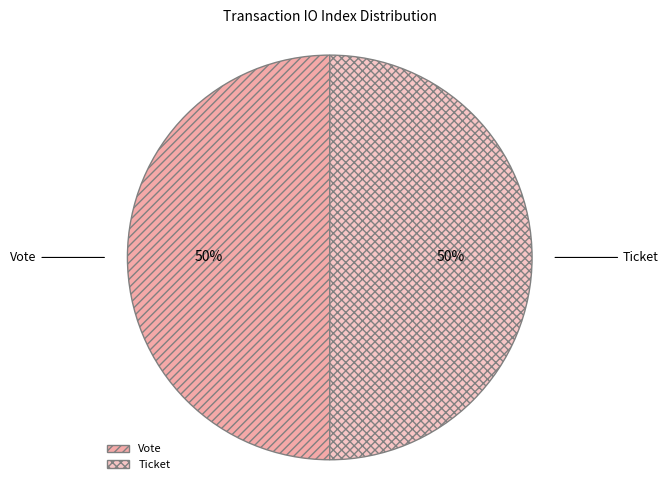

To the nearest percent, what is the average slice percentage?

50%